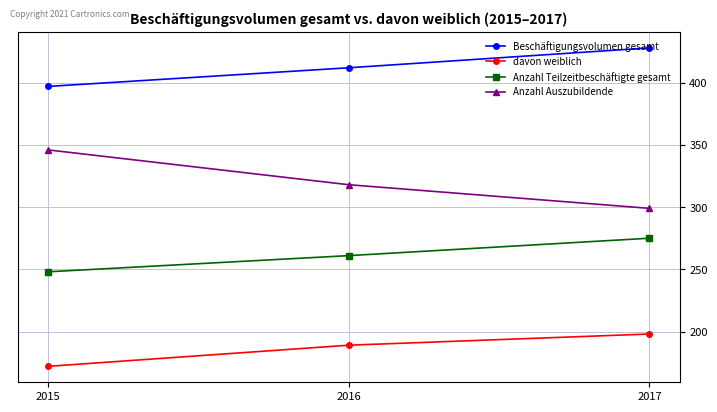

What is the minimum value shown in the chart?

172